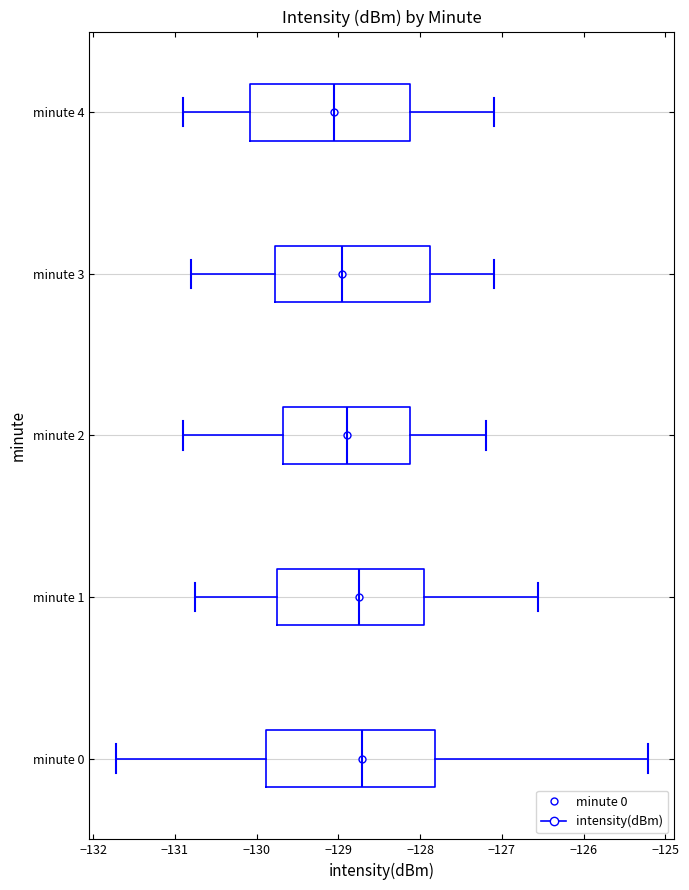

Which box is the widest, from its left edge to its right edge?

minute 0